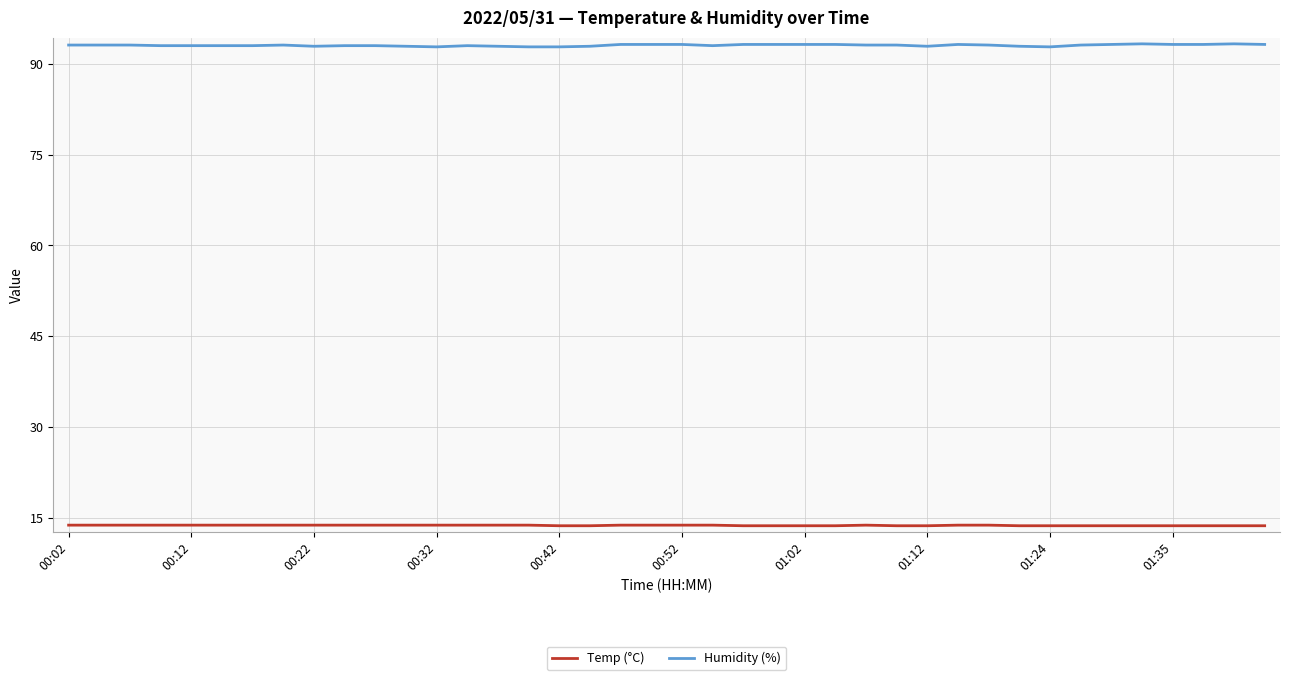

List the series in order of their overall mean, lowest first.

Temp (°C), Humidity (%)